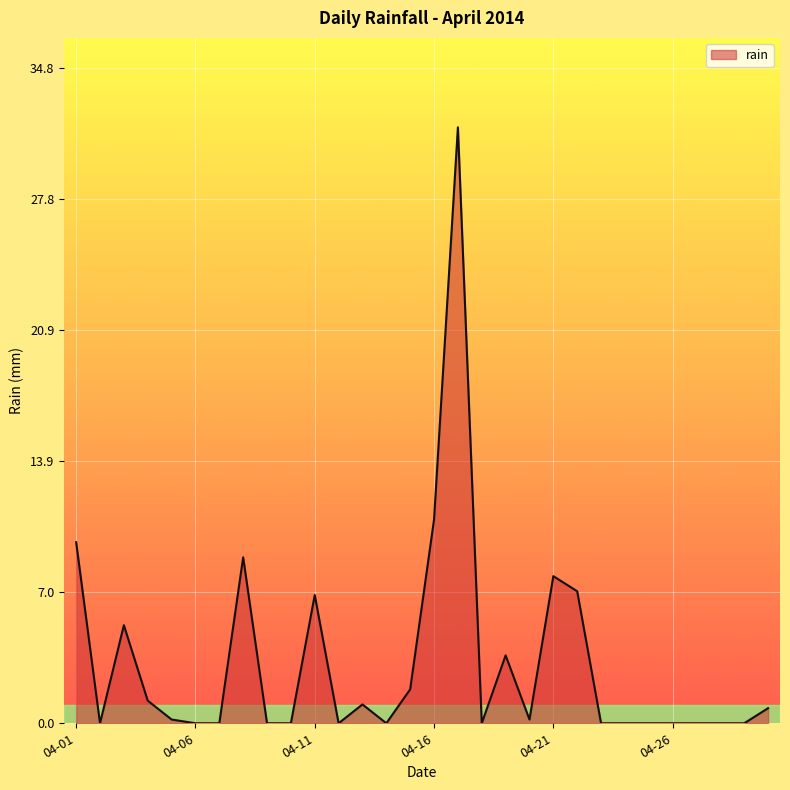

Reading left to right, what are all the values shown in this chart?

9.6	0.0	5.2	1.2	0.2	0.0	0.0	8.8	0.0	0.0	6.8	0.0	1.0	0.0	1.8	10.8	31.6	0.0	3.6	0.2	7.8	7.0	0.0	0.0	0.0	0.0	0.0	0.0	0.0	0.8